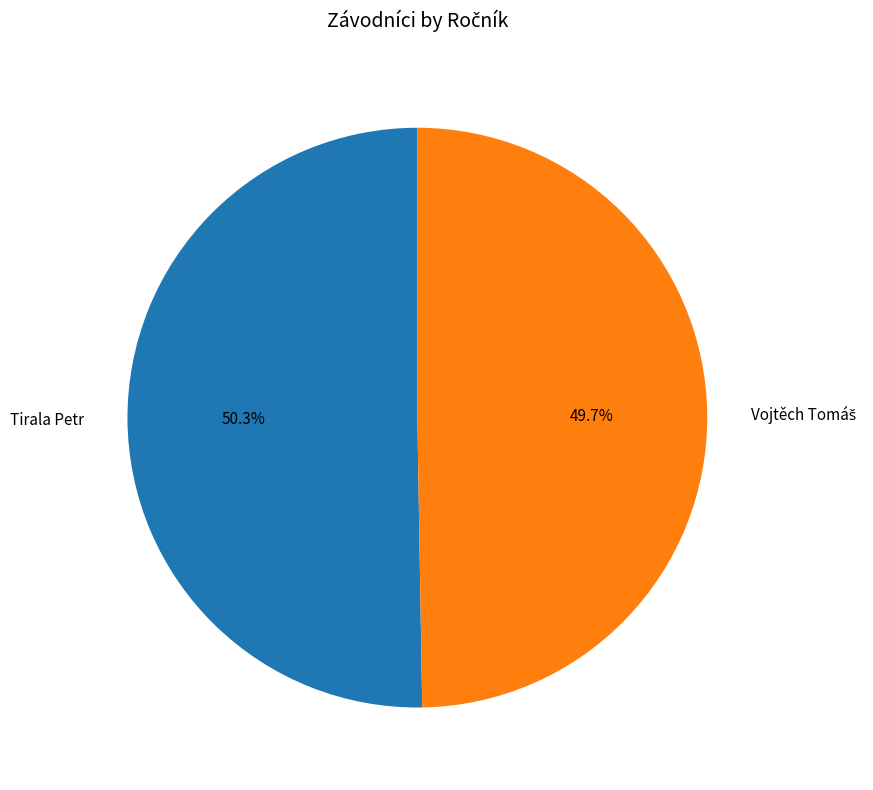

The Tirala Petr slice represents 50% of the pie. True or false?

True